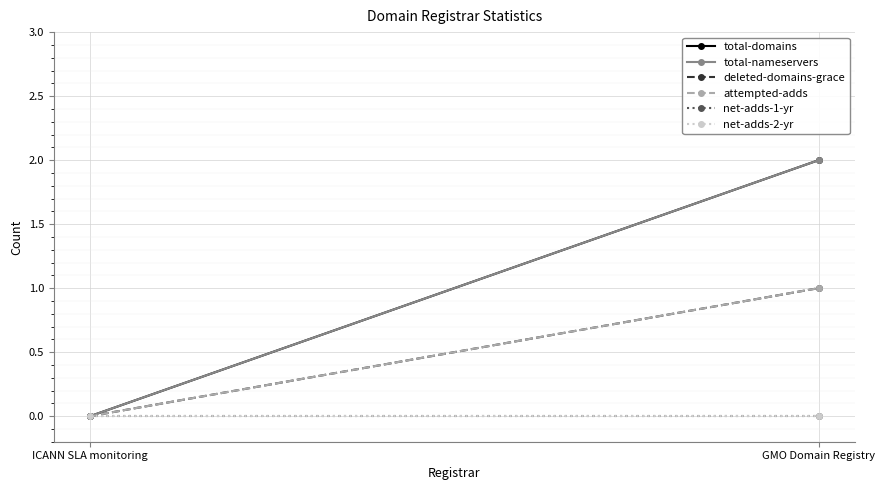

What is the greatest value displayed?

2